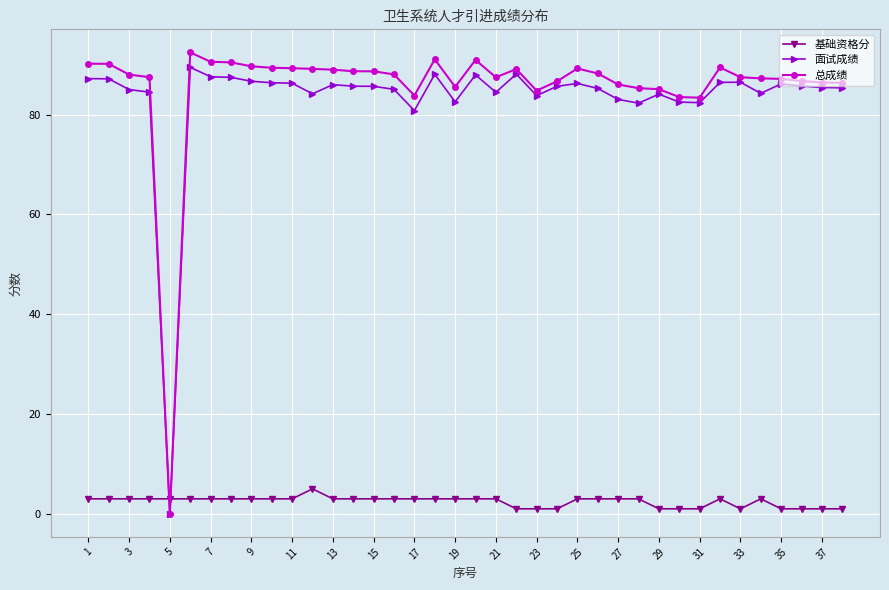

What is the maximum value shown in the chart?

92.5